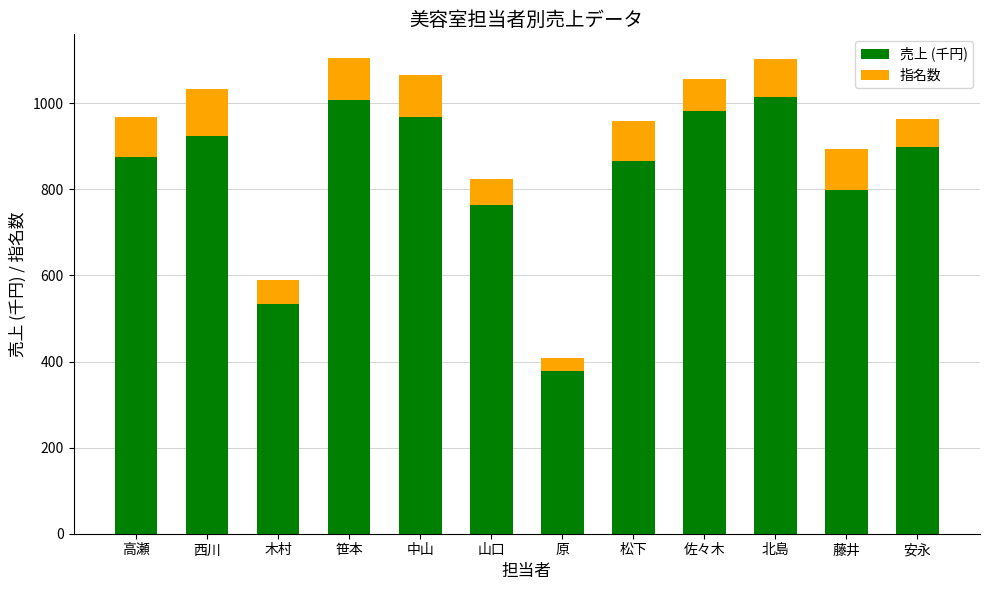

Are the bars horizontal?

No